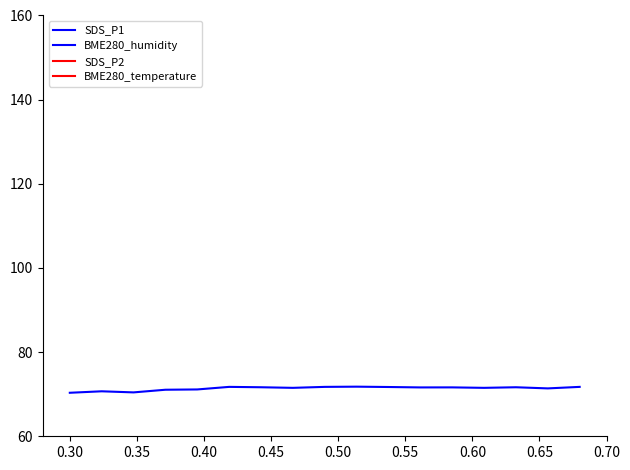

What is the sum of the BME280_temperature values at 0.45 and 0.65?

15.2